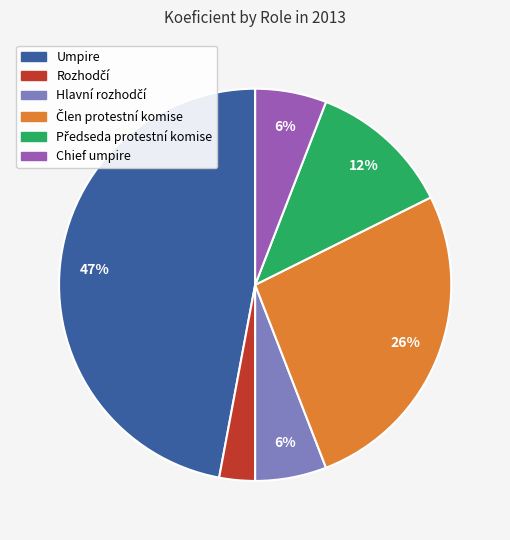

To the nearest percent, what is the average slice percentage?

17%